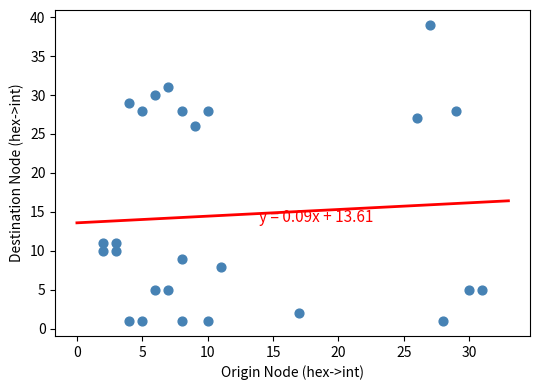

What Y value in the scatter plot is closest to 20?

26